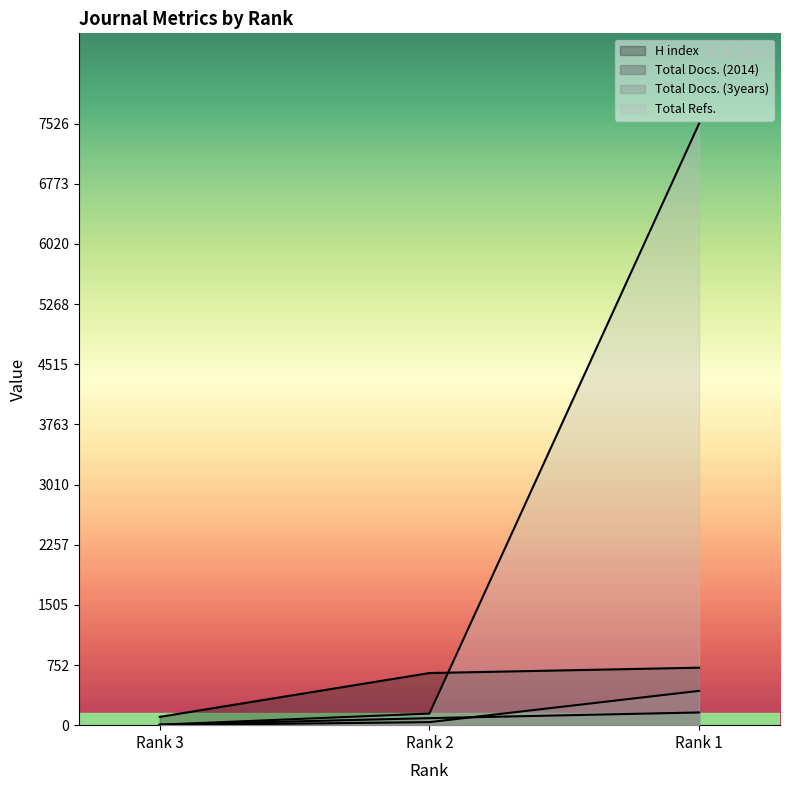

Reading left to right, extract all data points from this chart.

H index: 104	652	719
Total Docs. (2014): 6	88	159
Total Docs. (3years): 0	38	429
Total Refs.: 6	145	7526